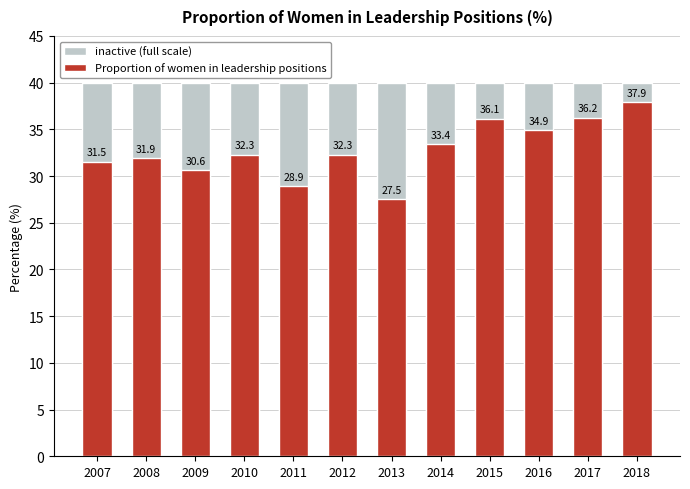

What is the value of the Proportion of women in leadership positions bar at the 11th from the left?

36.2